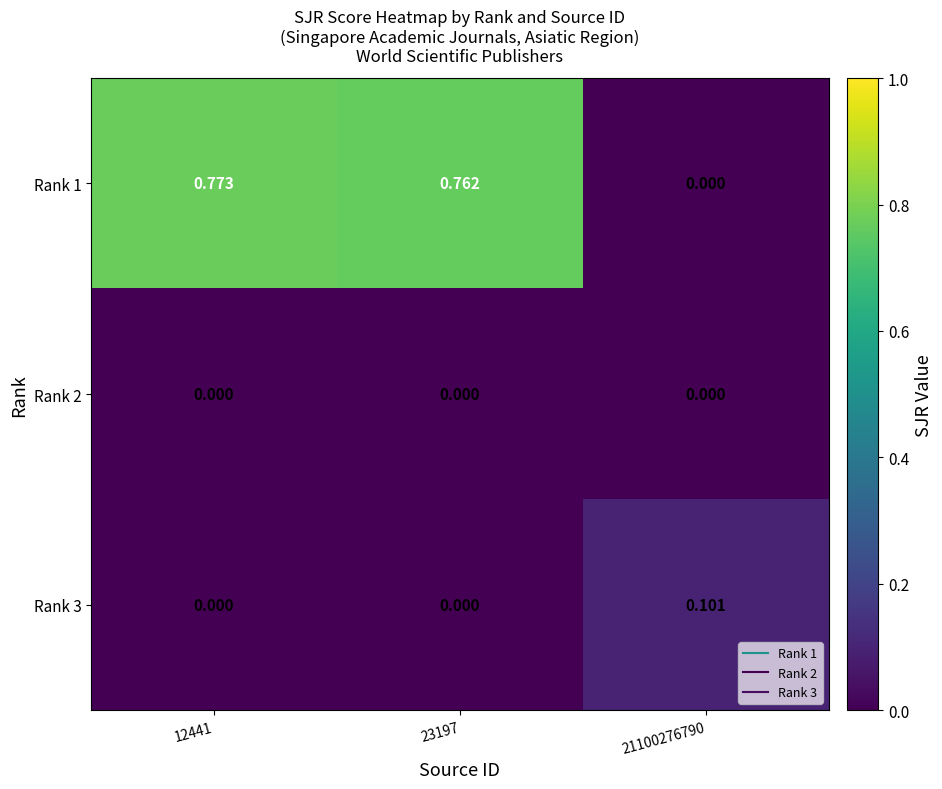

Is the value of Rank 1 at 23197 greater than the value of Rank 3 at 12441?

Yes